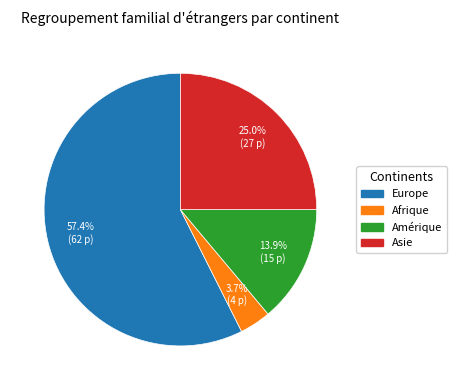

Is Afrique the majority of the pie?

No